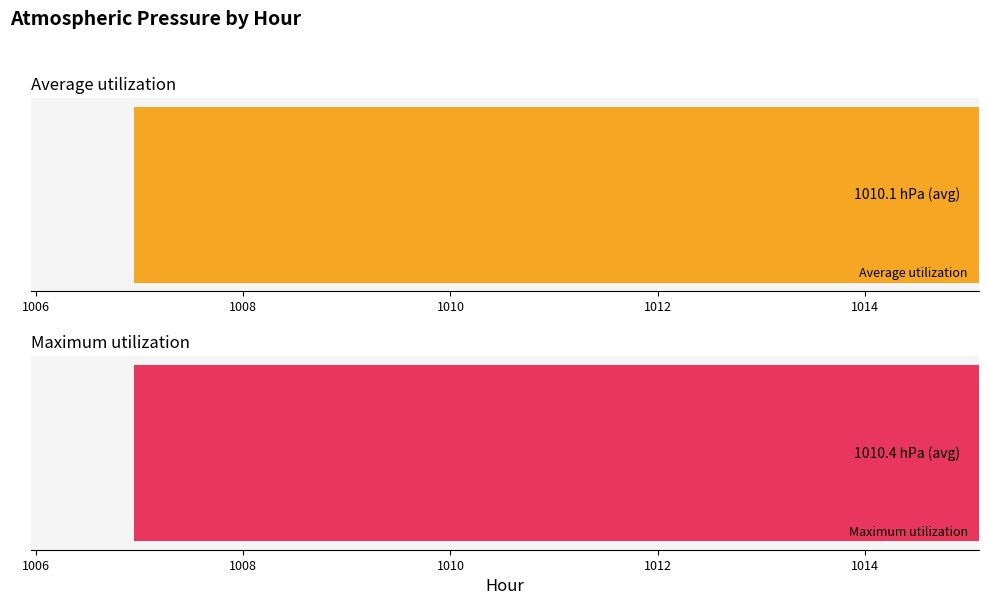

Which series has the widest spread of values?

Maximum utilization